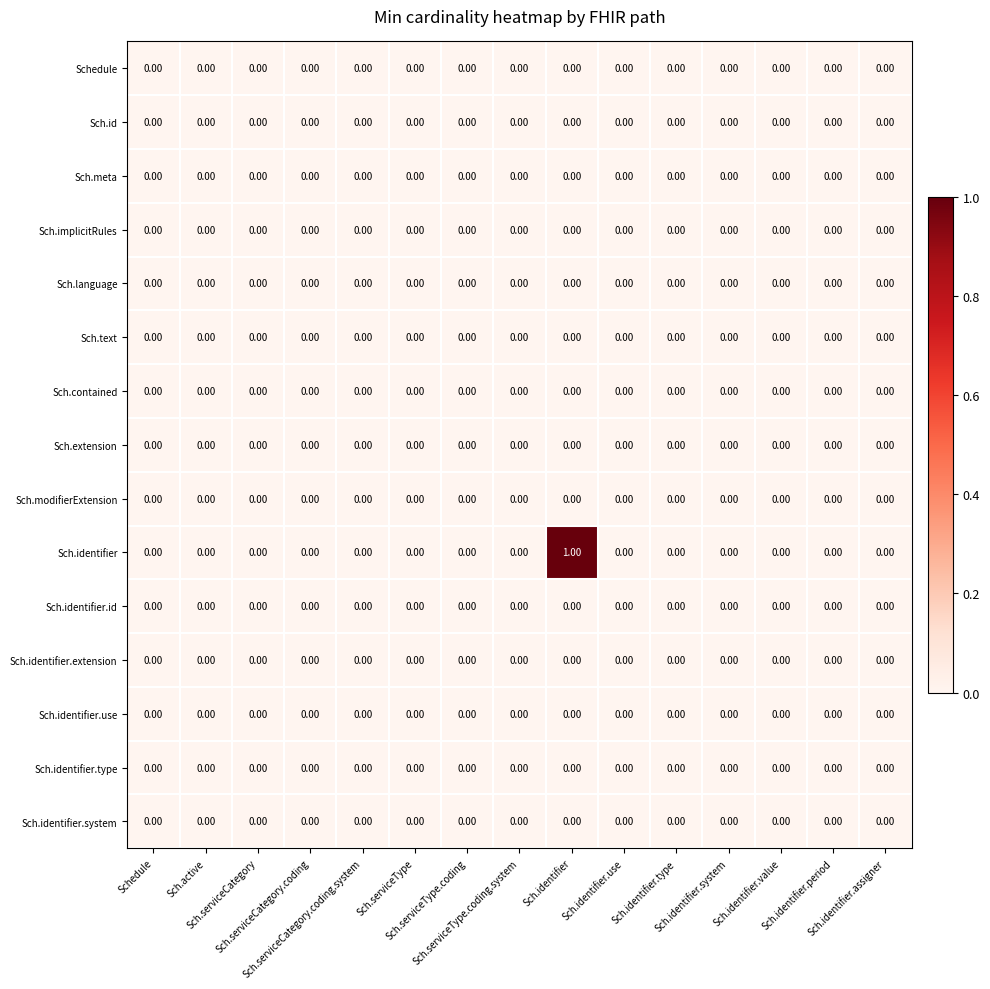

Which series has the widest spread of values?

Sch.identifier